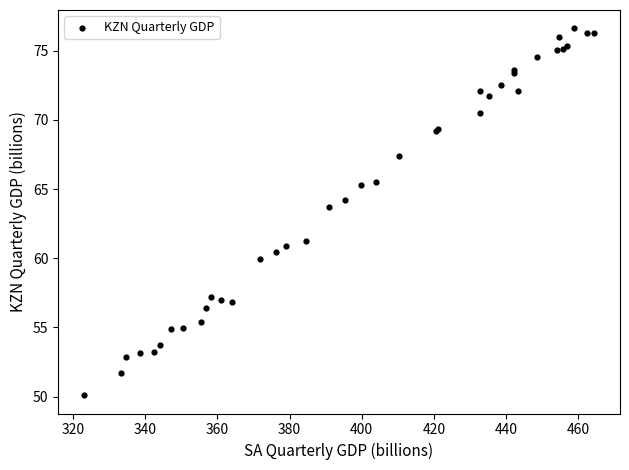

What Y value in the scatter plot is closest to 63?

63.7